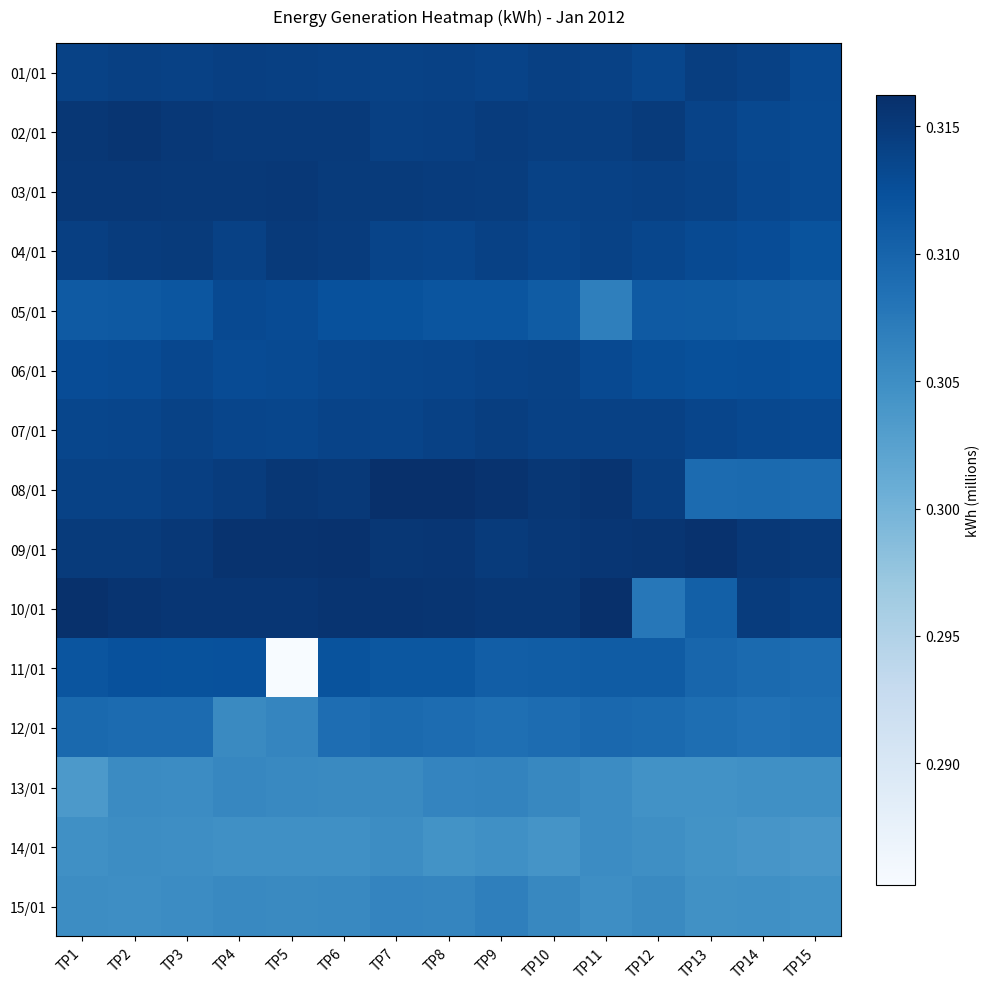

How many data points does each series have?

15